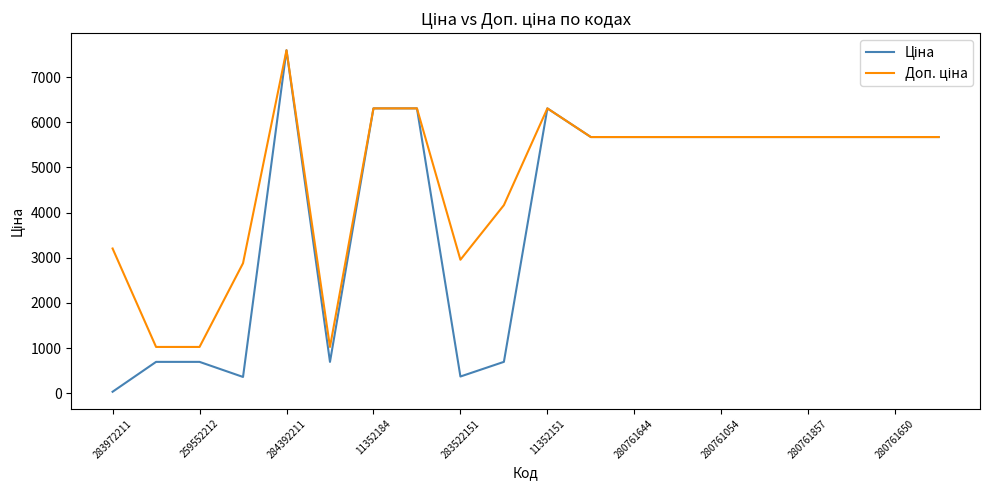

What is the greatest value displayed?

7596.5